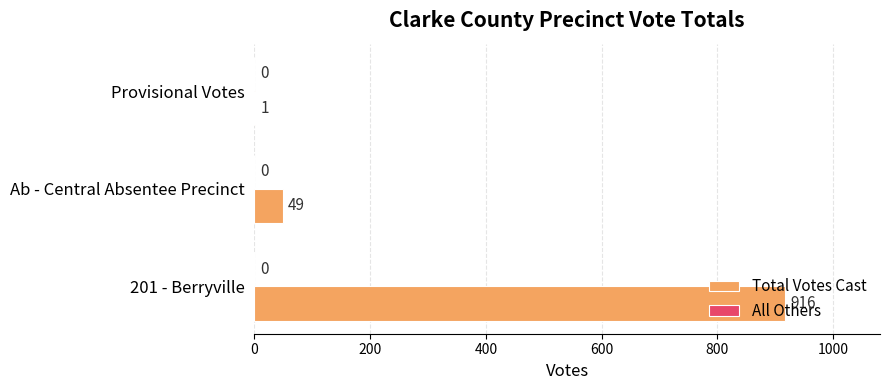

What value does the data have at 201 - Berryville?

916